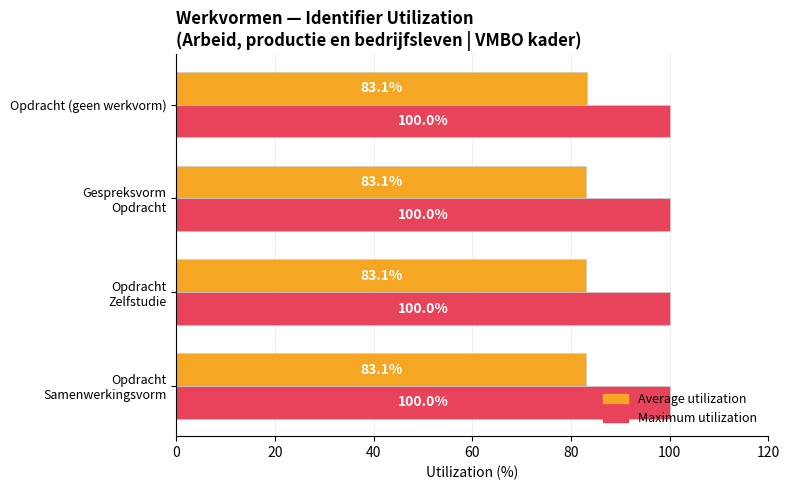

What is the sum of all Maximum utilization values?

400.0